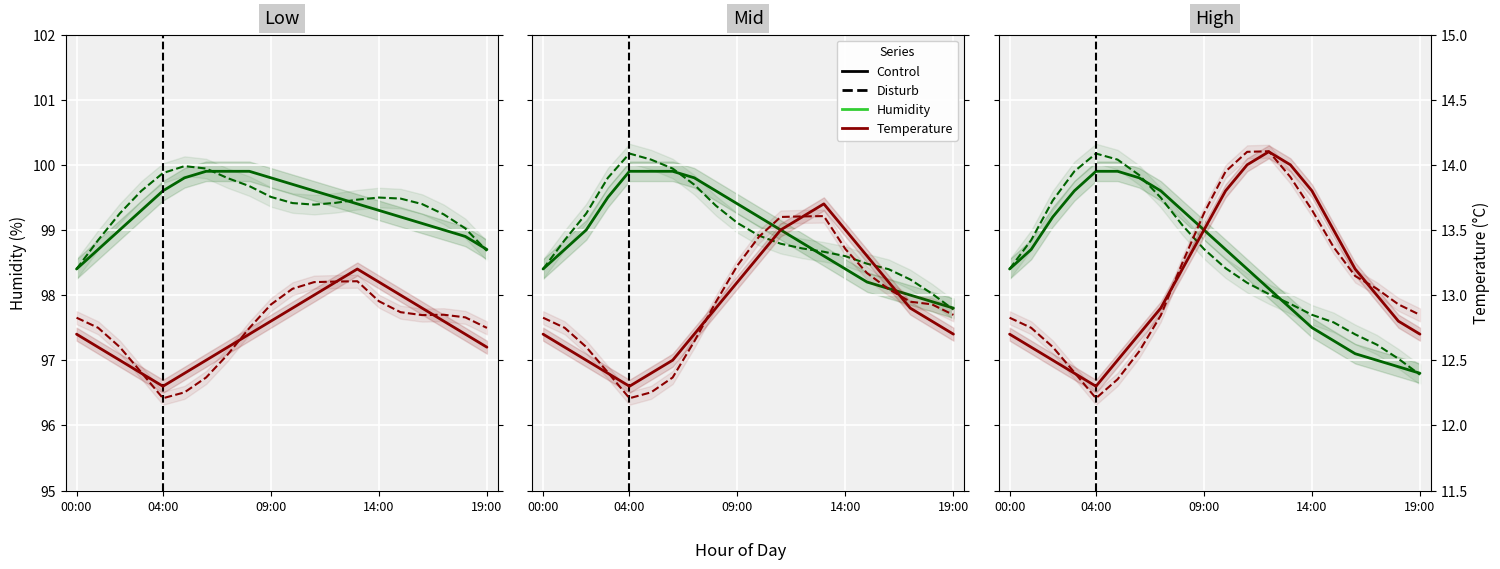

At which label is humidity closest to 98?

12